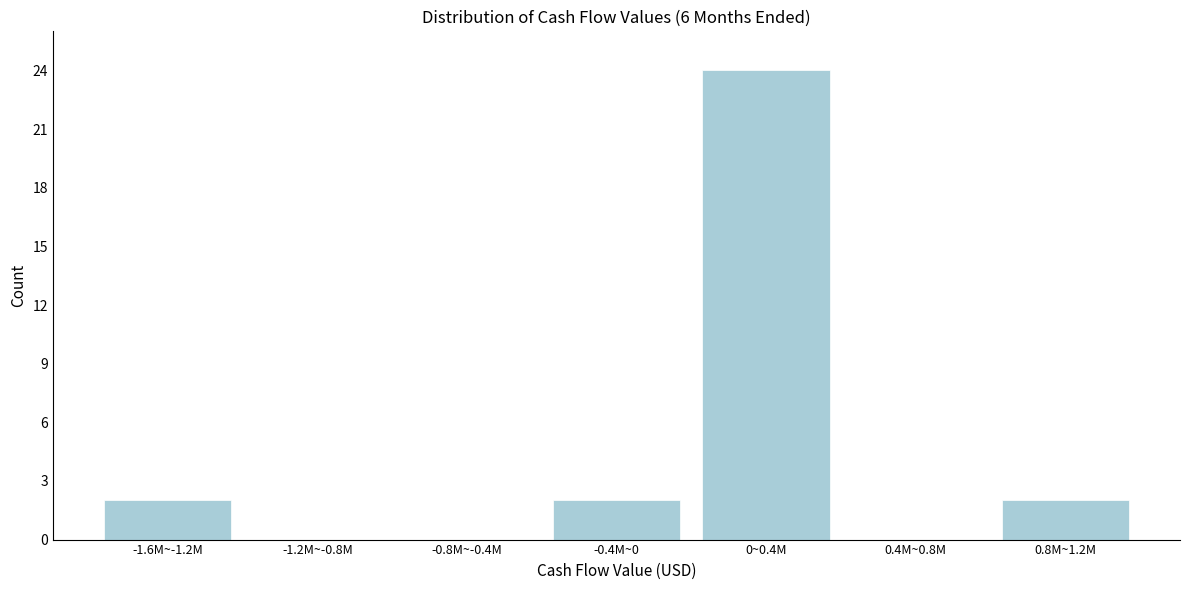

Reading left to right, list all the values displayed in this chart.

-1.6M~-1.2M=2	-1.2M~-0.8M=0	-0.8M~-0.4M=0	-0.4M~0=2	0~0.4M=24	0.4M~0.8M=0	0.8M~1.2M=2